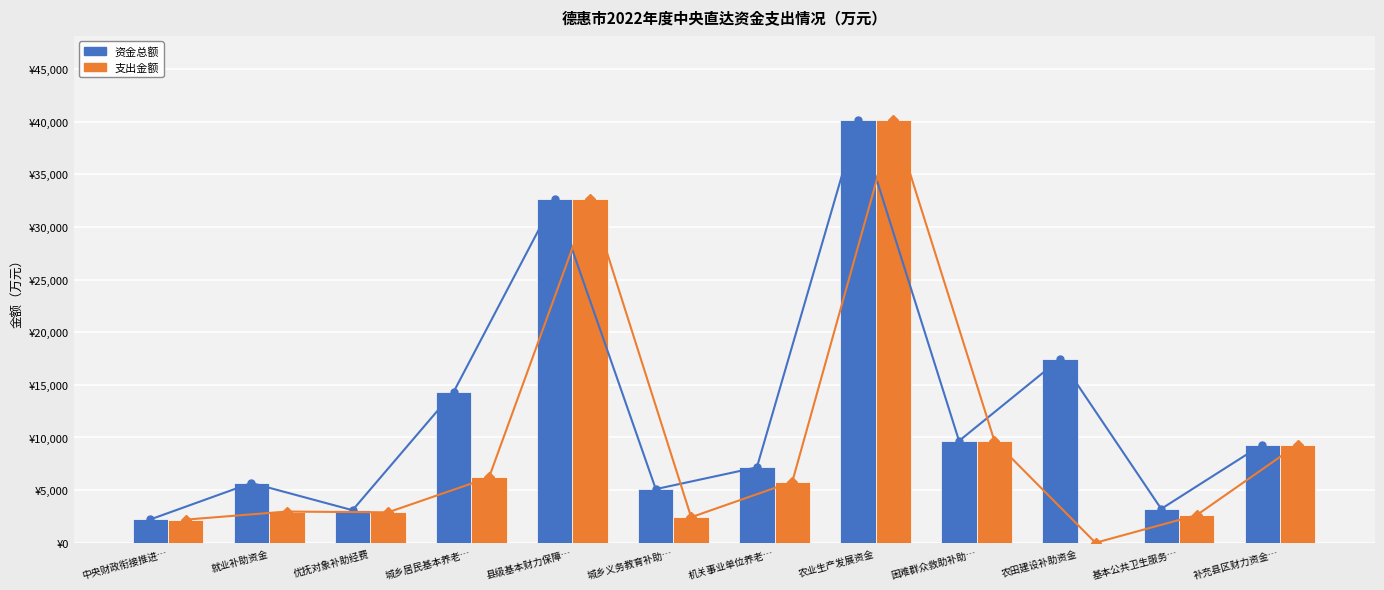

Is the value of 资金总额 at 城乡居民基本养老… greater than the value of 支出金额 at 机关事业单位养老…?

Yes